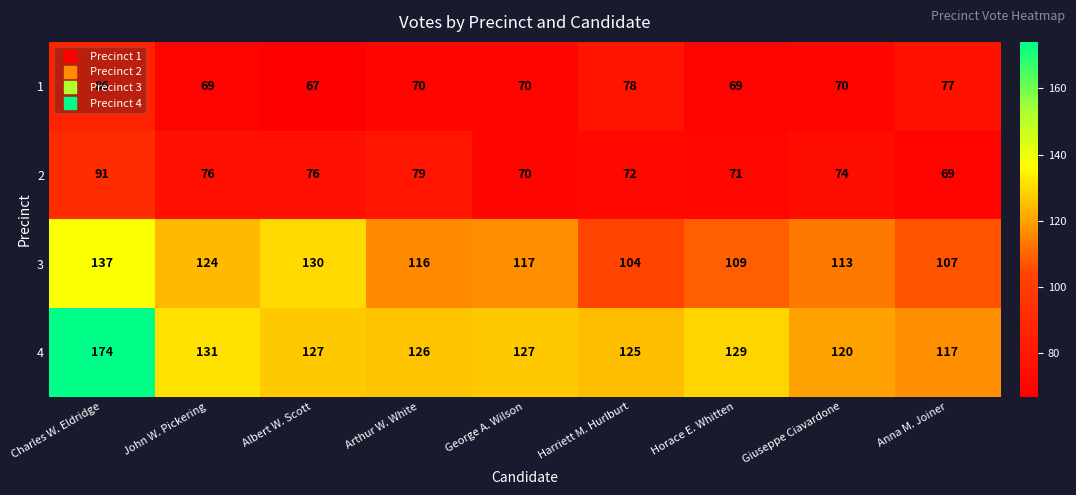

What value does the 4 series have at Arthur W. White?

126